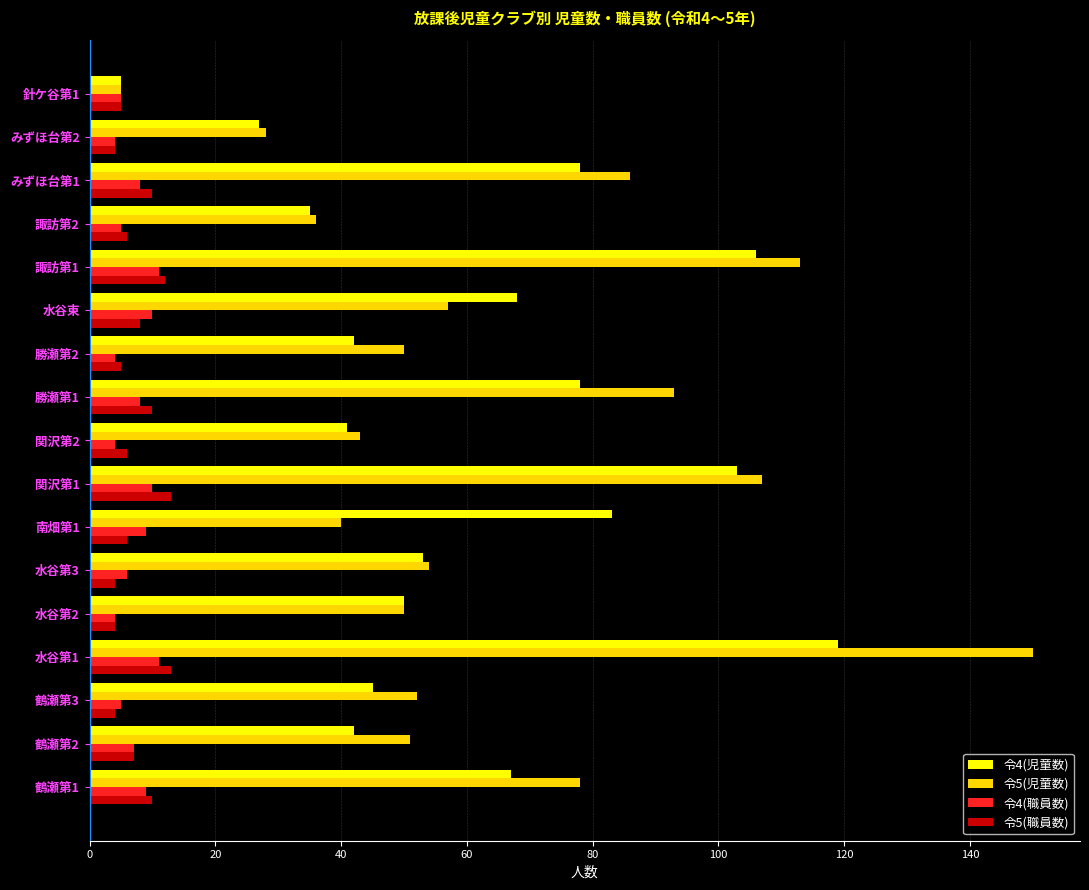

How many data points does each series have?

17